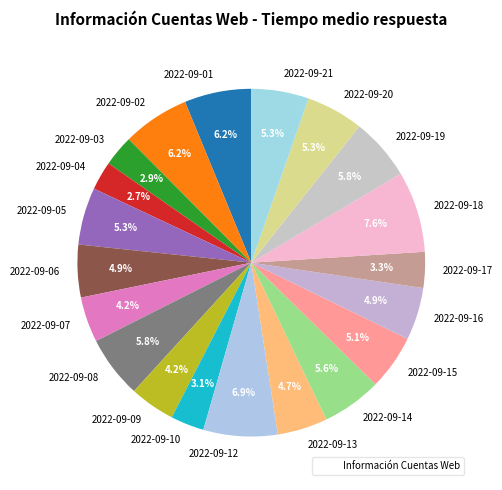

What is the total percentage of 2022-09-10 and 2022-09-20?

8.4%